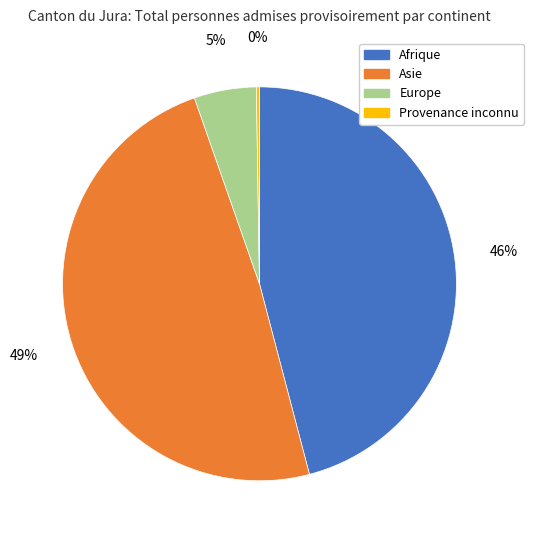

Does Europe account for over 50% of the chart?

No